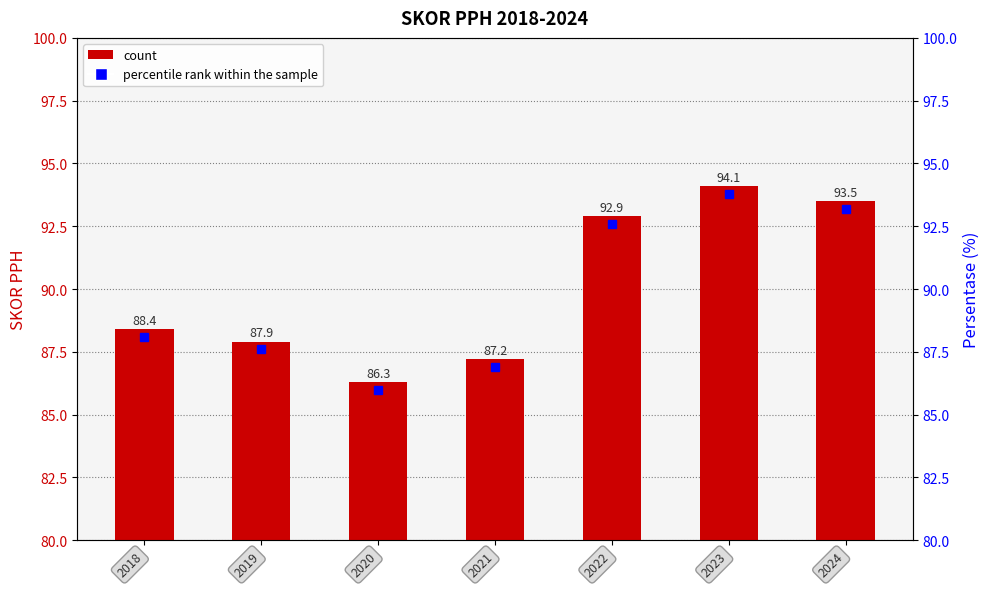

Does the chart contain any negative values?

No